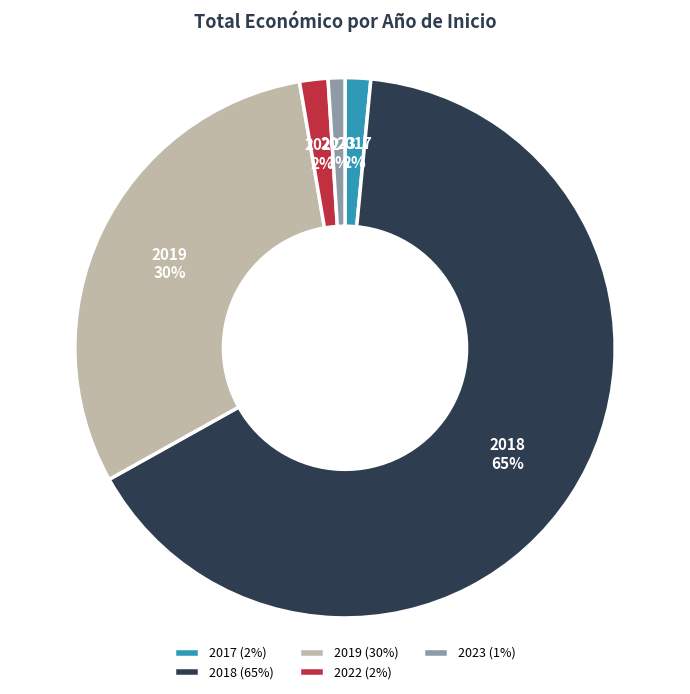

How many segments does this pie chart have?

5